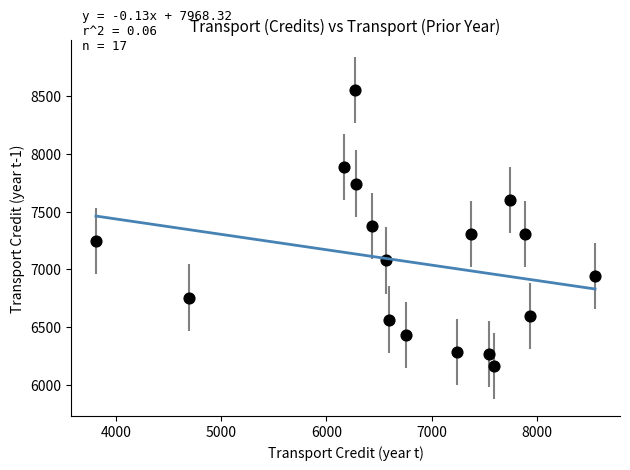

What is the range of X values (max minus min)?

4745